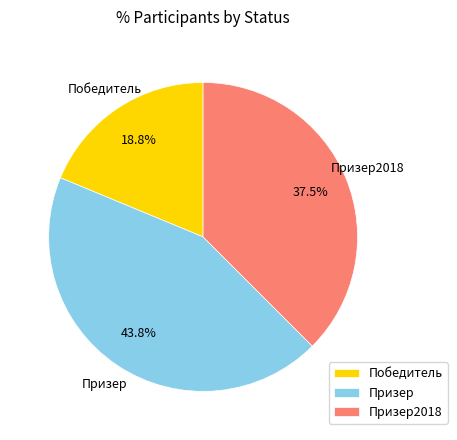

Does Призер represent more than half of the total?

No